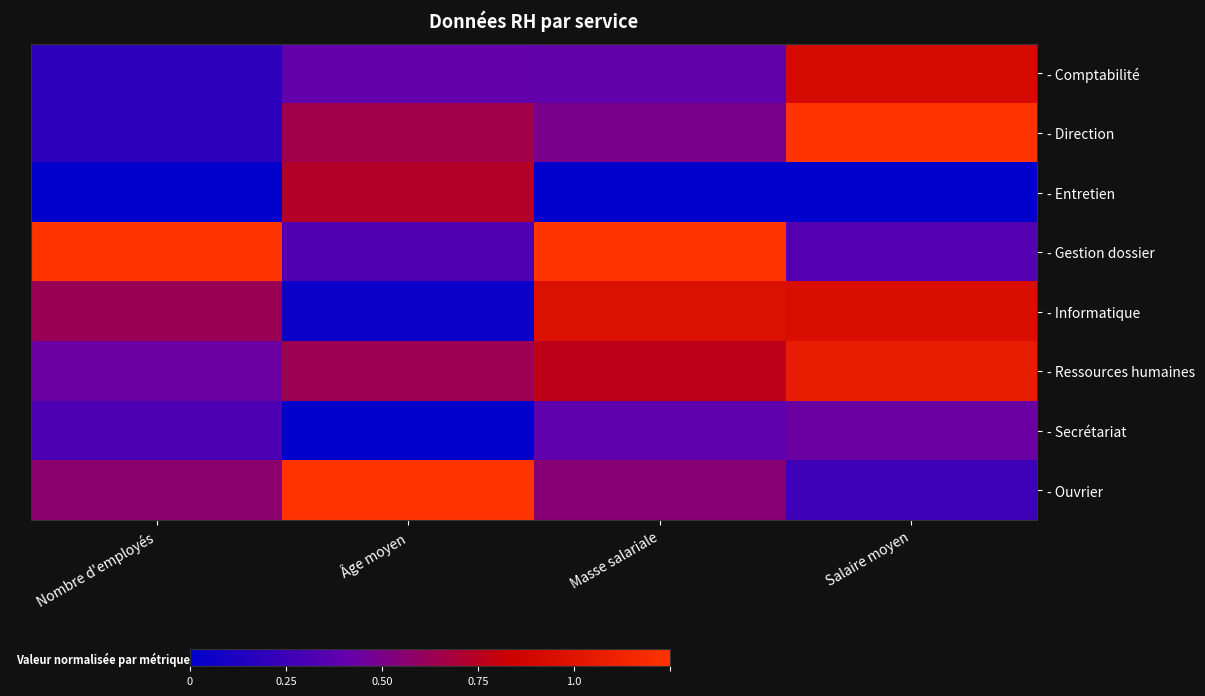

How many data points does each series have?

4